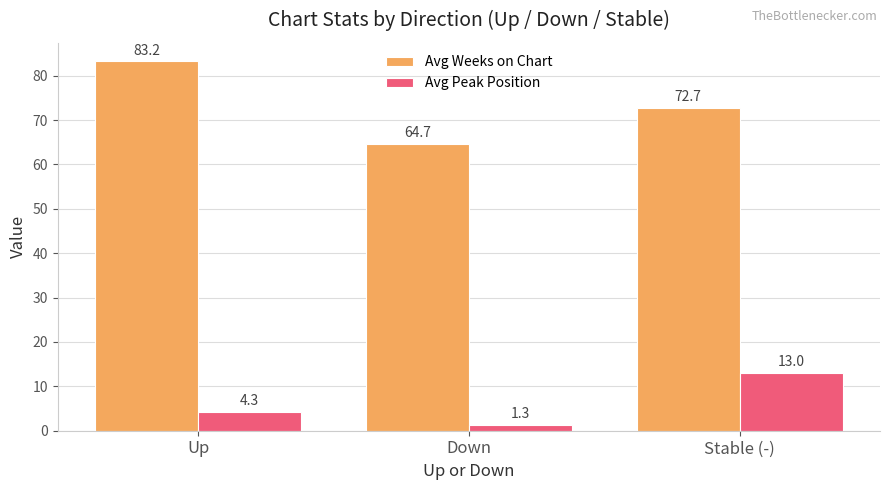

What is the highest value of the Avg Peak Position series?

13.0